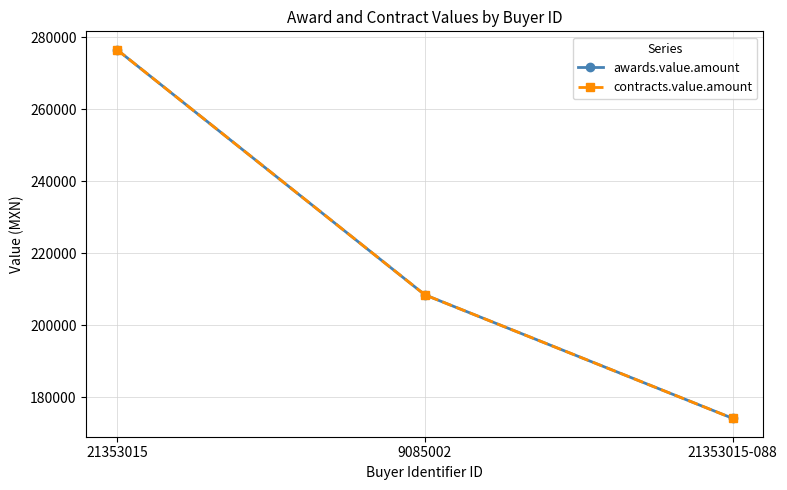

Is this an area chart (filled region under the line)?

No